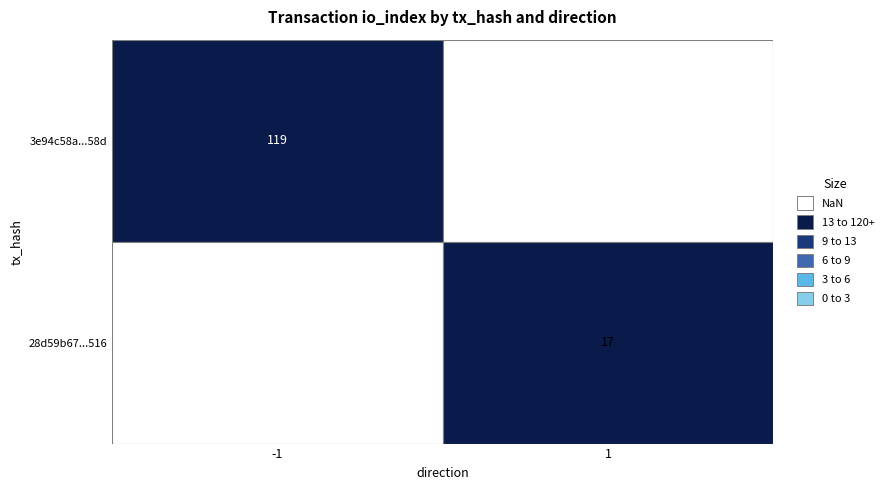

Is it true that 3e94c58a5367116feaeccf312c72f74a19b258d equals -1 at 0?

True